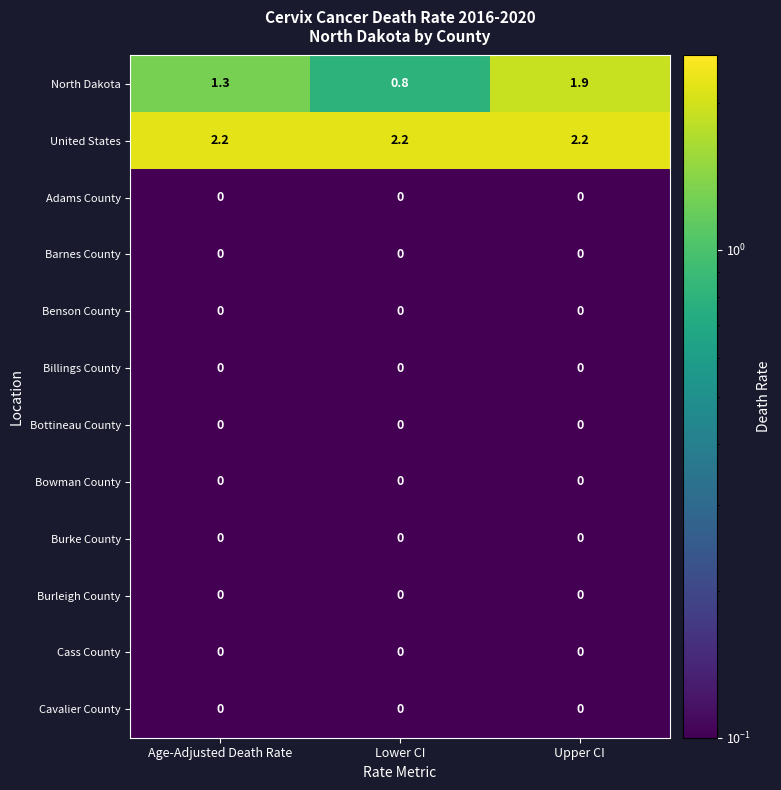

Where is North Dakota nearest to the value 1?

Lower CI